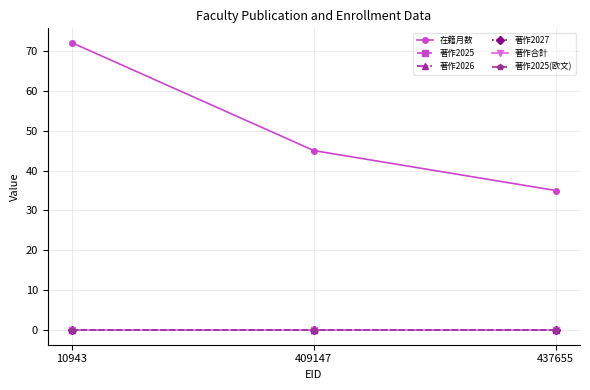

Reading left to right, what are all the values shown in this chart?

在籍月数: 72	45	35
著作2025: 0	0	0
著作2026: 0	0	0
著作2027: 0	0	0
著作合計: 0	0	0
著作2025(欧文): 0	0	0